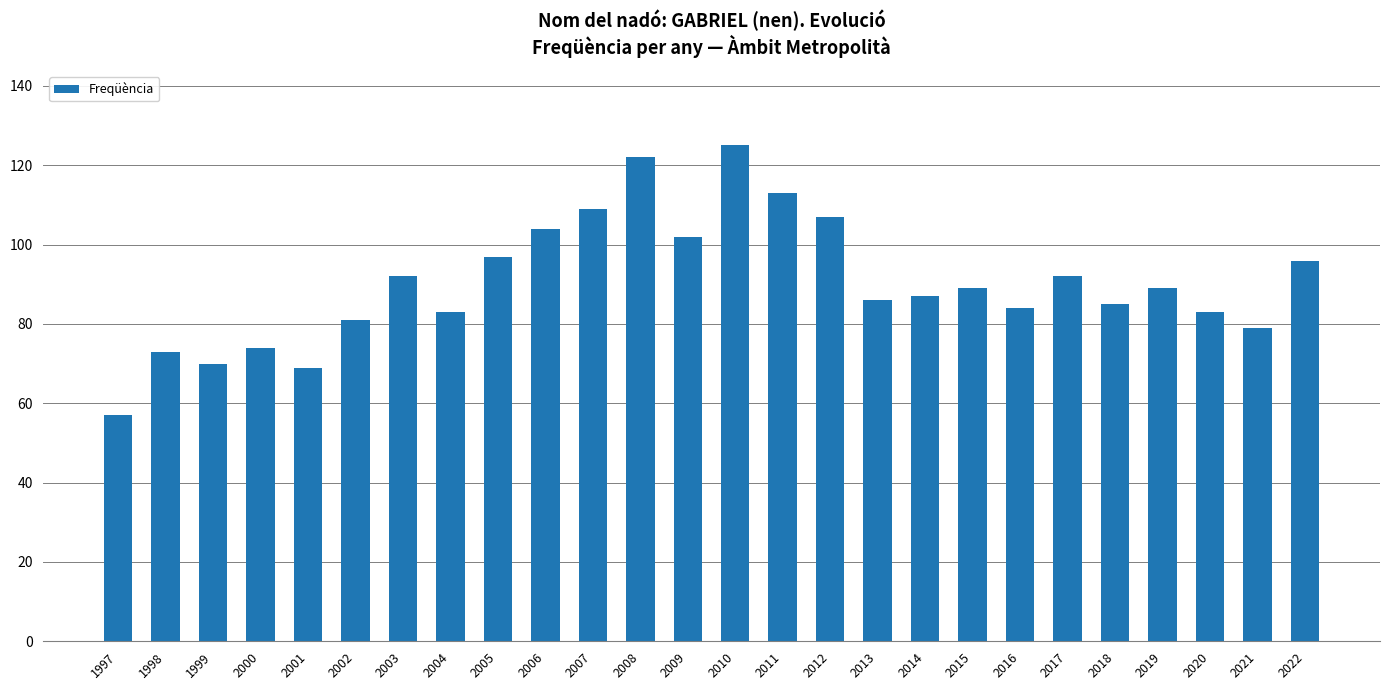

The value at 1998 is 99. True or false?

False